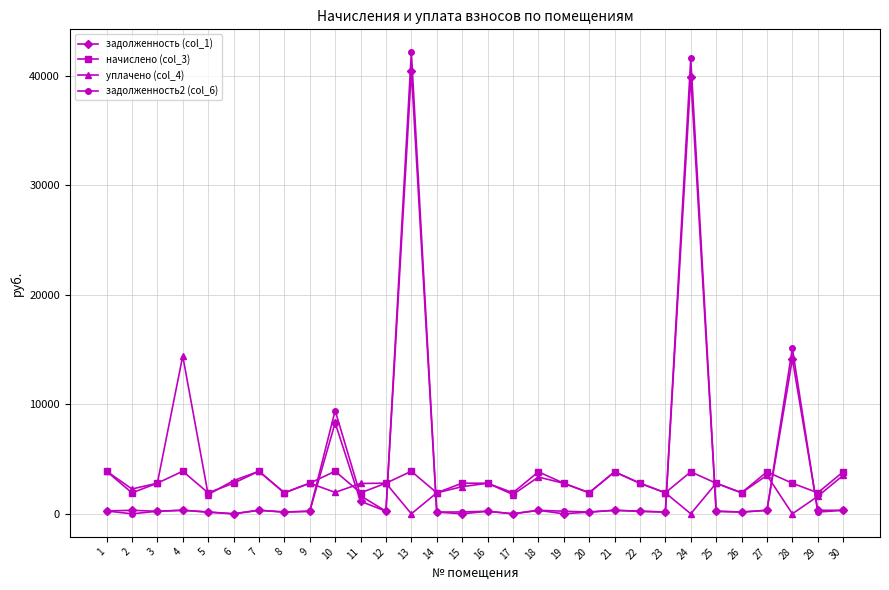

How many lines are shown in the chart?

4